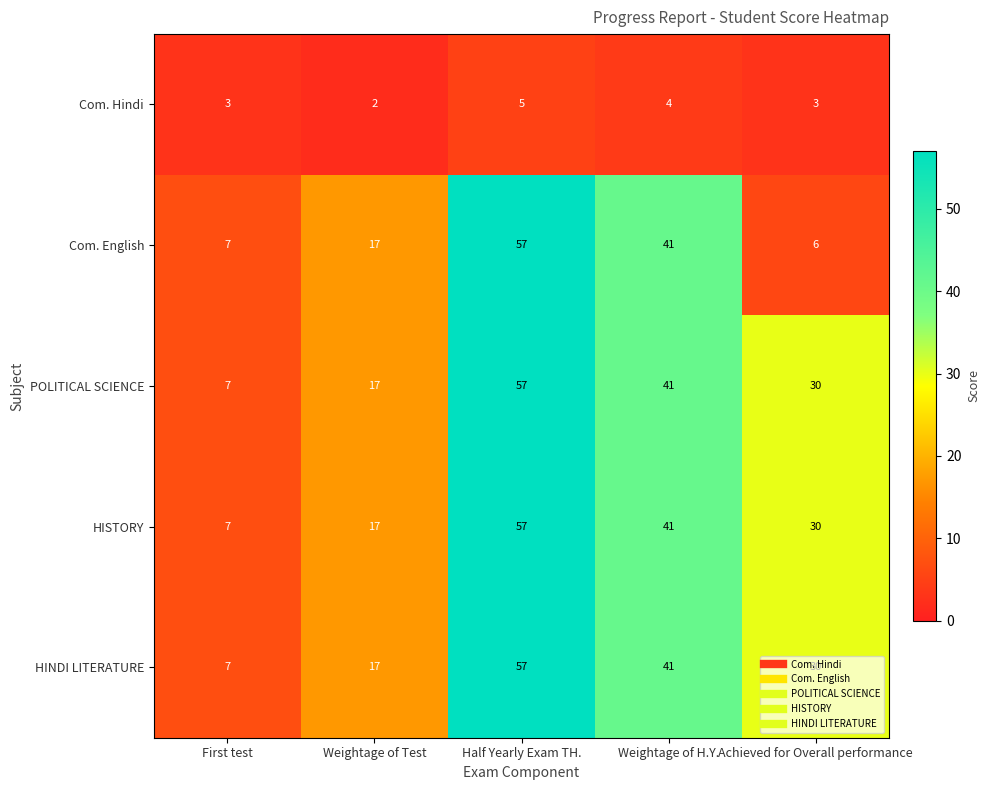

Read the Com. English value at Weightage of Test.

17